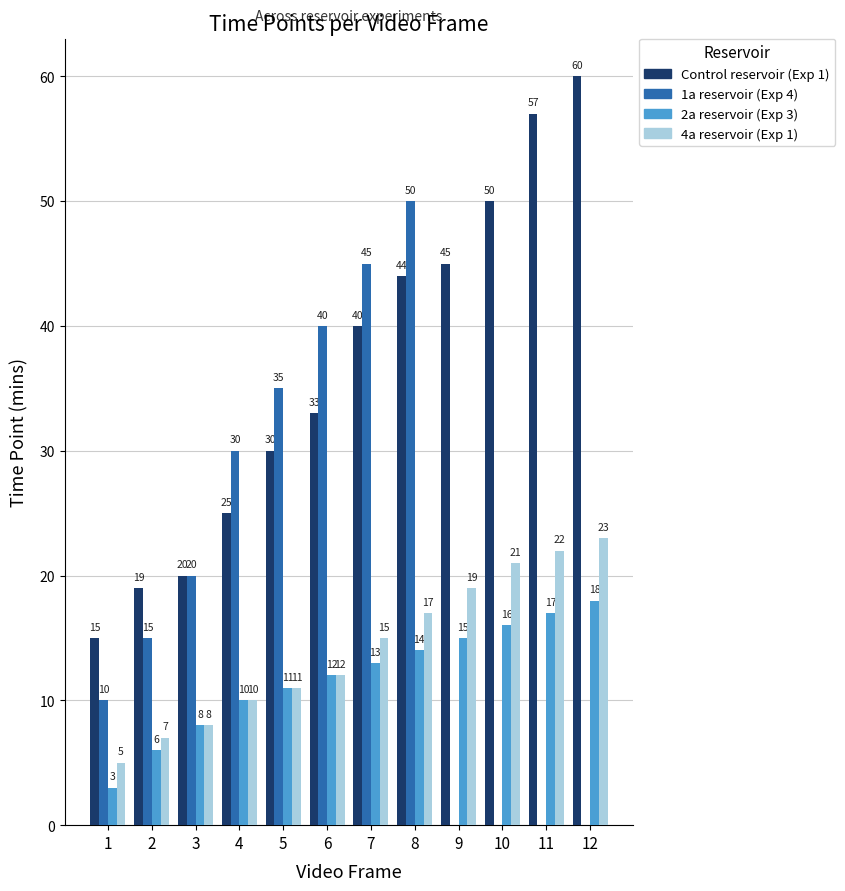

What is the sum of all 2a reservoir (Exp 3) values?

143